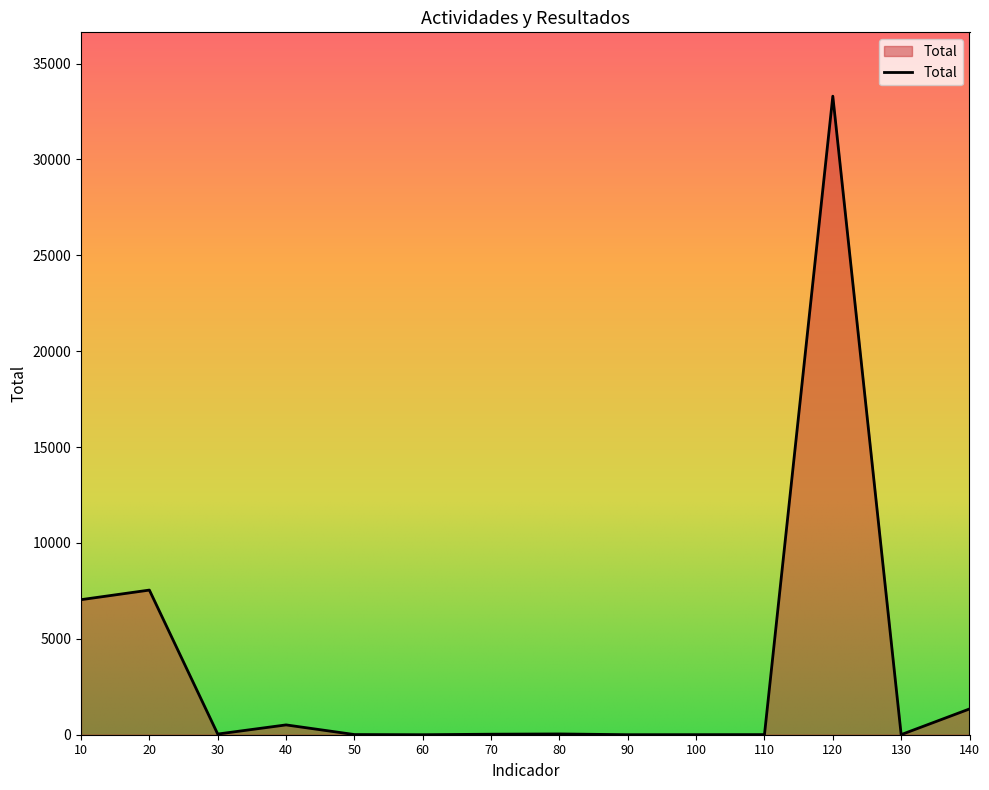

Is it true that the value at 60 is 0?

True